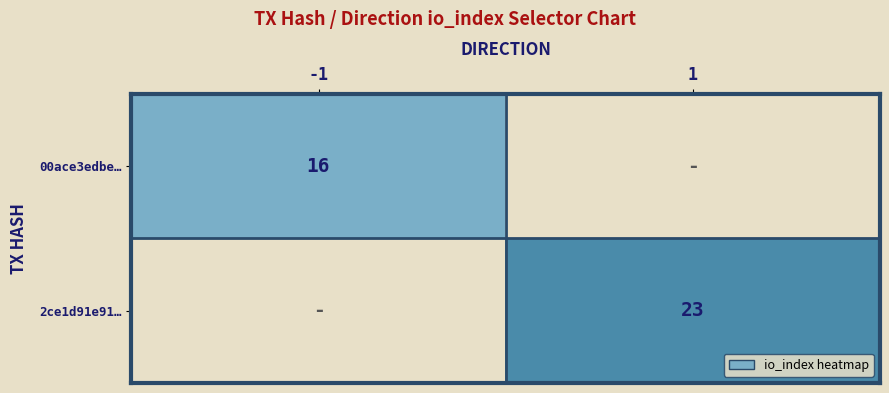

Is the value of 2ce1d91e91… at 1 greater than the value of 00ace3edbe… at -1?

Yes